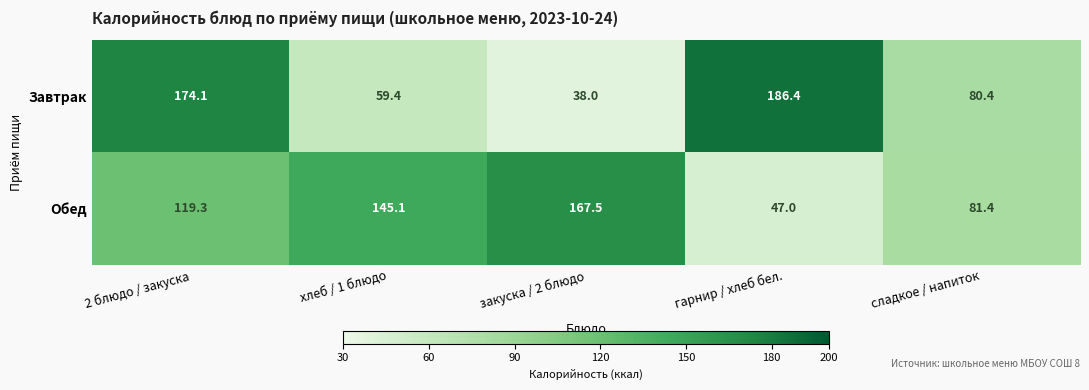

Reading left to right, list all the values displayed in this chart.

Завтрак: 174.1	59.4	38.0	186.4	80.4
Обед: 119.3	145.1	167.5	47.0	81.4